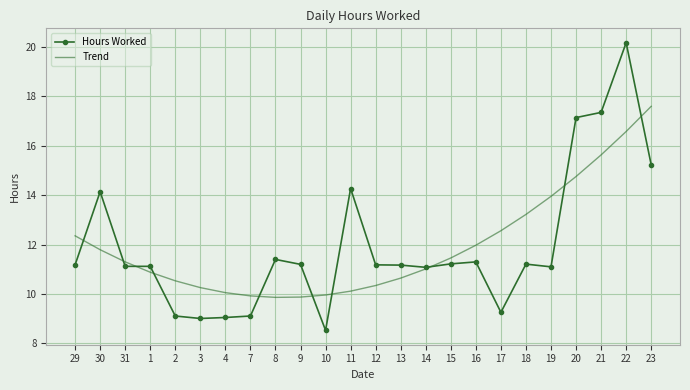

At 9, list the series in order from largest to smallest.

Hours Worked, Trend